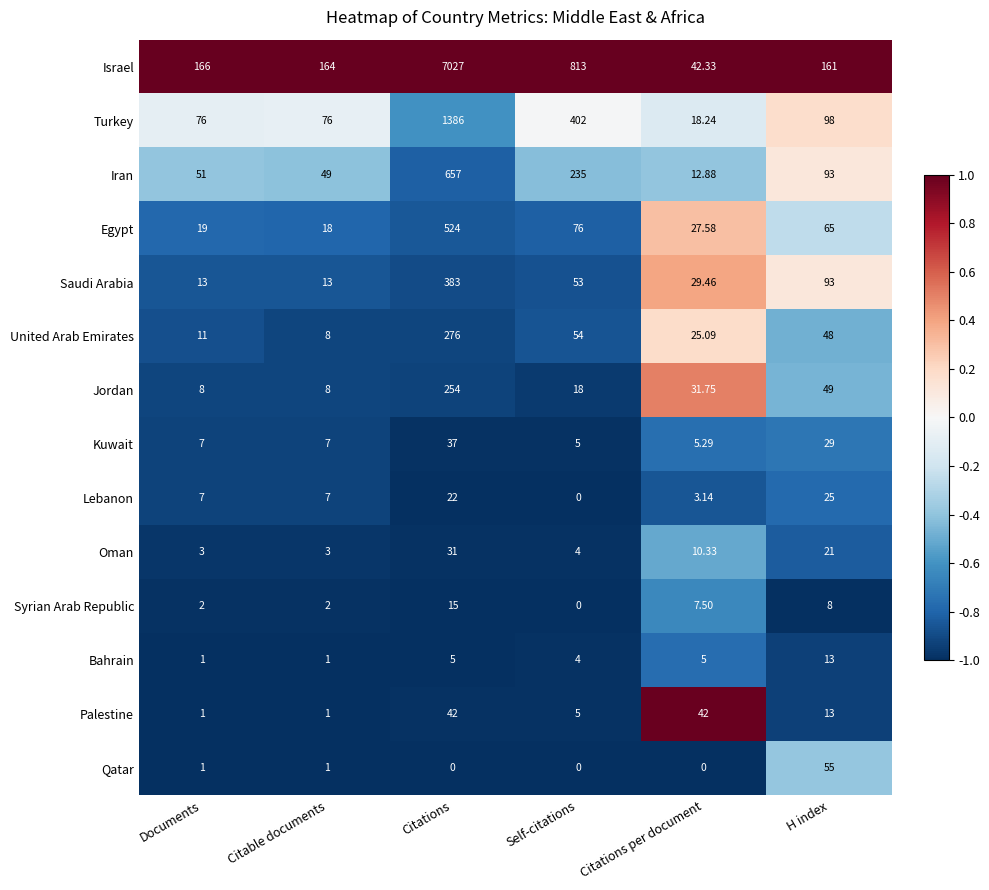

At which label does Syrian Arab Republic first exceed 7?

Citations